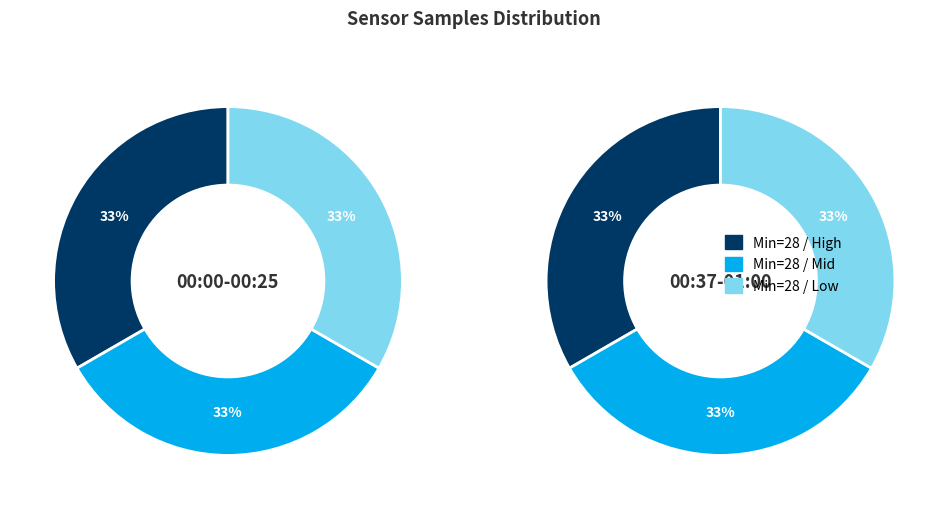

Is there any slice that represents more than half of the pie?

No